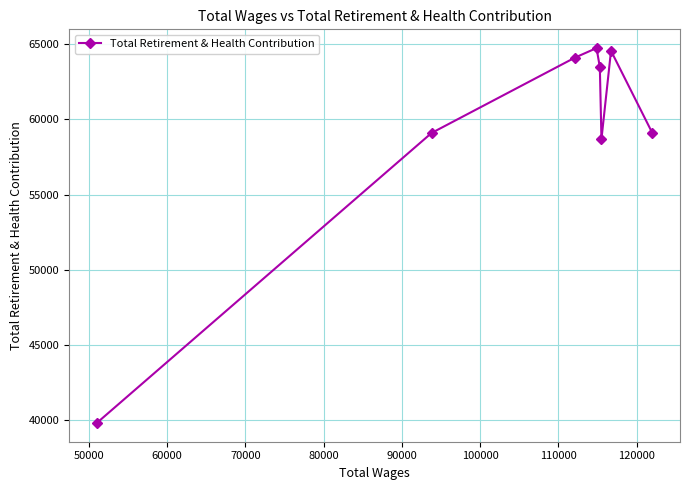

What is the value of the 4th point from the left?

64735